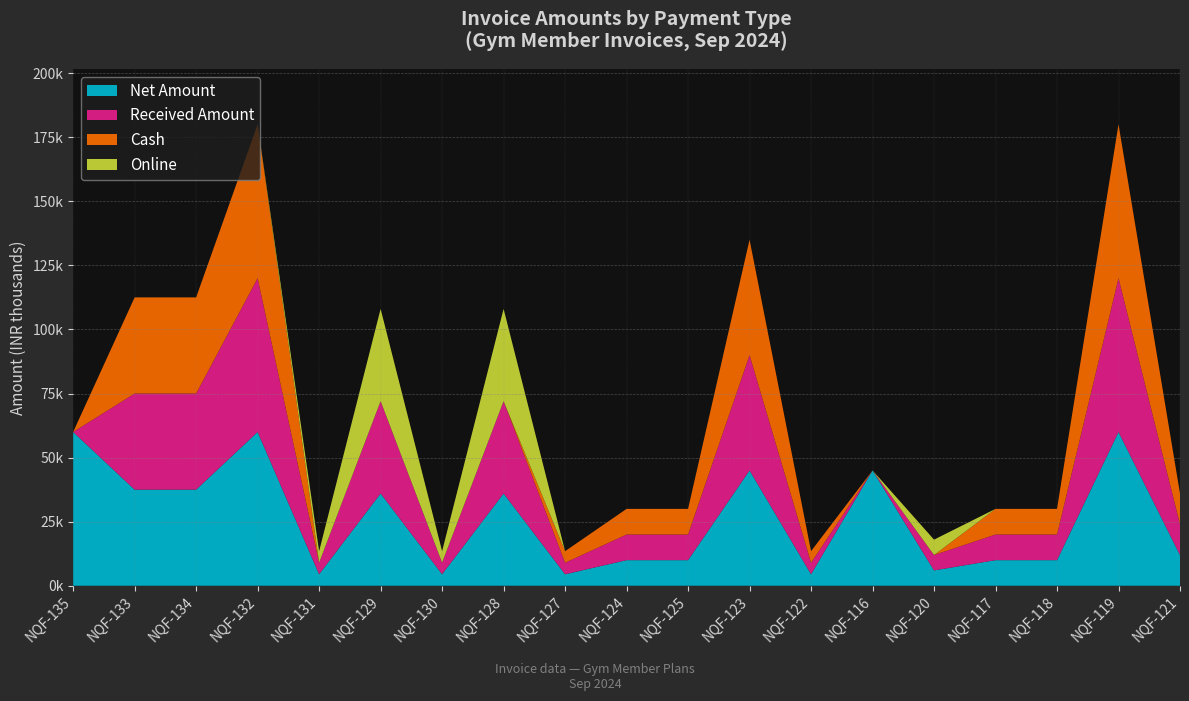

Reading left to right, extract all data points from this chart.

Net Amount: NQF-135=60000	NQF-133=37500	NQF-134=37500	NQF-132=60000	NQF-131=4500	NQF-129=36000	NQF-130=4500	NQF-128=36000	NQF-127=4500	NQF-124=10000	NQF-125=10000	NQF-123=45000	NQF-122=4500	NQF-116=45000	NQF-120=6000	NQF-117=10000	NQF-118=10000	NQF-119=60000	NQF-121=12000
Received Amount: NQF-135=0	NQF-133=37500	NQF-134=37500	NQF-132=60000	NQF-131=4500	NQF-129=36000	NQF-130=4500	NQF-128=36000	NQF-127=4500	NQF-124=10000	NQF-125=10000	NQF-123=45000	NQF-122=4500	NQF-116=0	NQF-120=6000	NQF-117=10000	NQF-118=10000	NQF-119=60000	NQF-121=12000
Cash: NQF-135=0	NQF-133=37500	NQF-134=37500	NQF-132=60000	NQF-131=0	NQF-129=0	NQF-130=0	NQF-128=0	NQF-127=4500	NQF-124=10000	NQF-125=10000	NQF-123=45000	NQF-122=4500	NQF-116=0	NQF-120=0	NQF-117=10000	NQF-118=10000	NQF-119=60000	NQF-121=12000
Online: NQF-135=0	NQF-133=0	NQF-134=0	NQF-132=0	NQF-131=4500	NQF-129=36000	NQF-130=4500	NQF-128=36000	NQF-127=0	NQF-124=0	NQF-125=0	NQF-123=0	NQF-122=0	NQF-116=0	NQF-120=6000	NQF-117=0	NQF-118=0	NQF-119=0	NQF-121=0